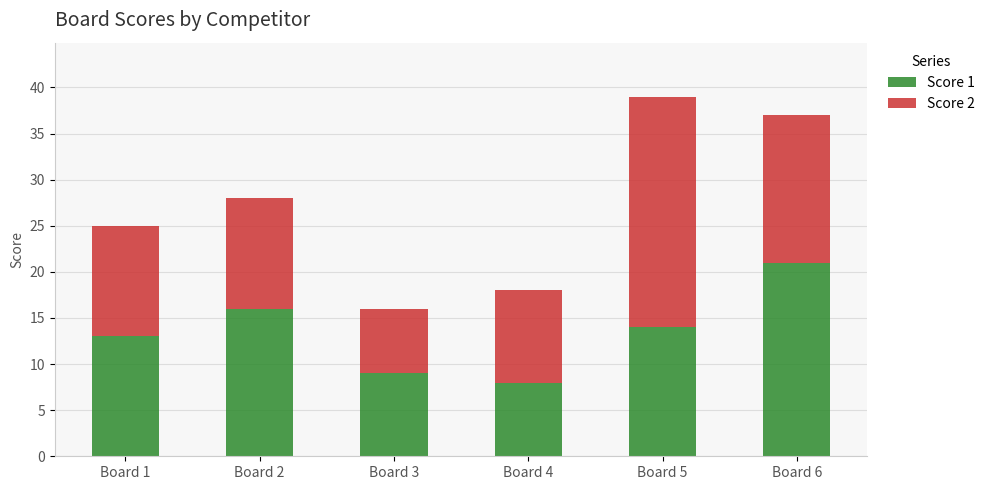

Reading left to right, transcribe the values for Score 1.

Board 1=13	Board 2=16	Board 3=9	Board 4=8	Board 5=14	Board 6=21